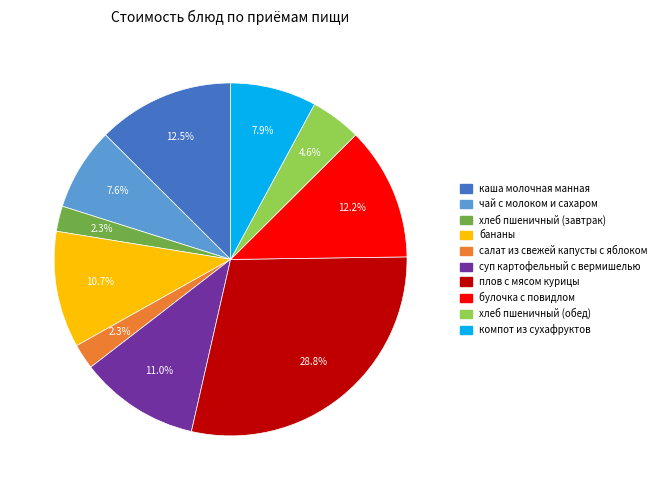

Which slice is the largest?

плов с мясом курицы